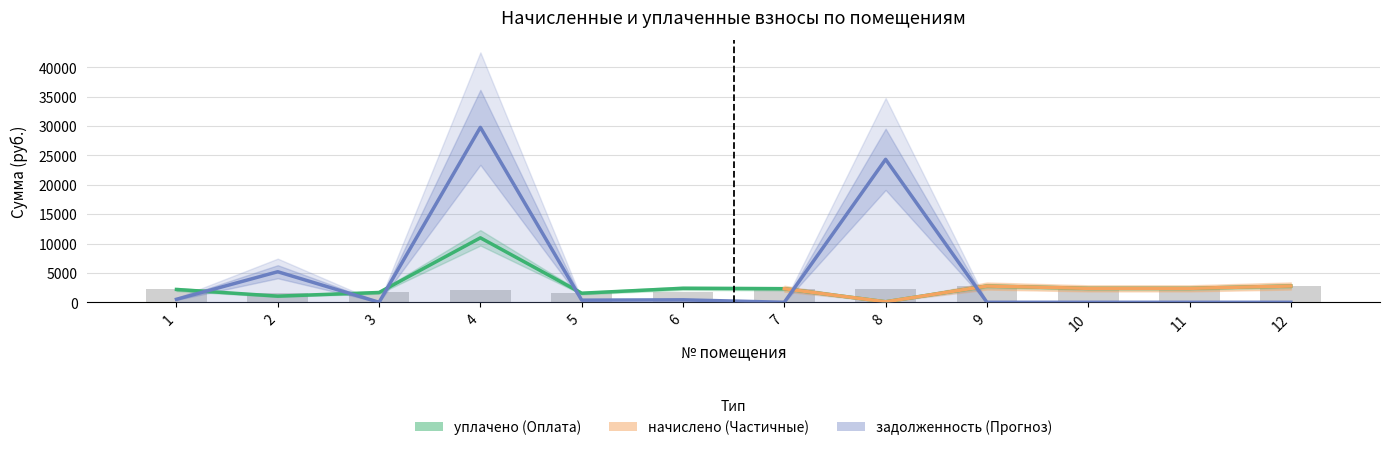

How many groups of bars are there?

12